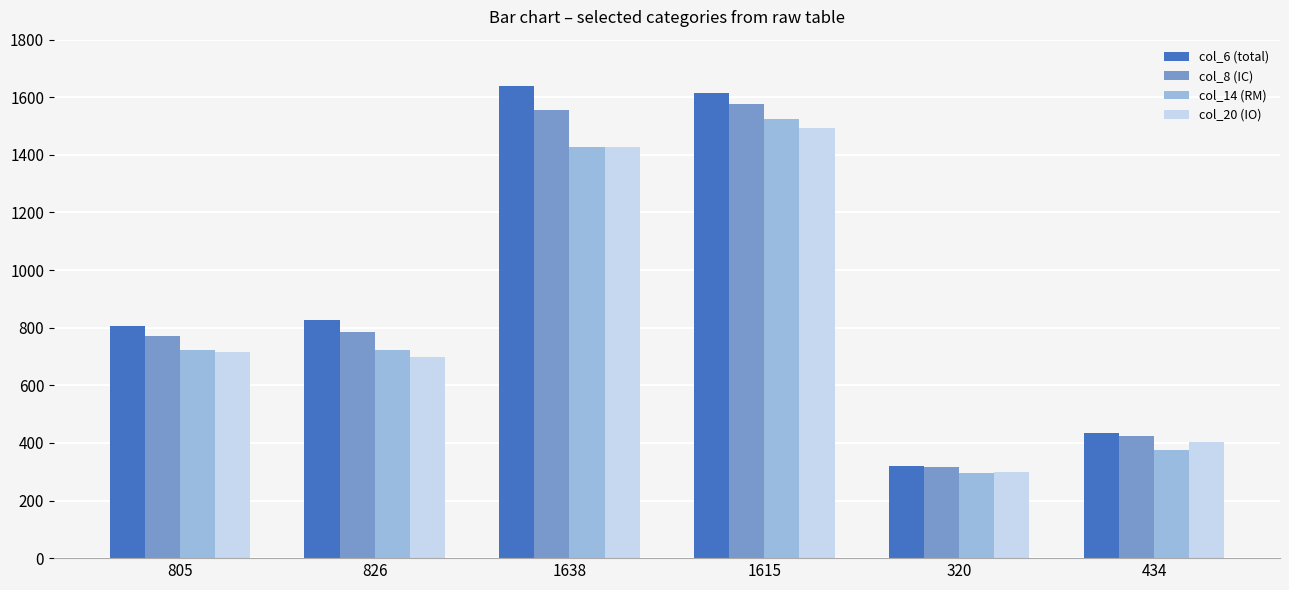

Where is col_6 (total) nearest to the value 979?

826